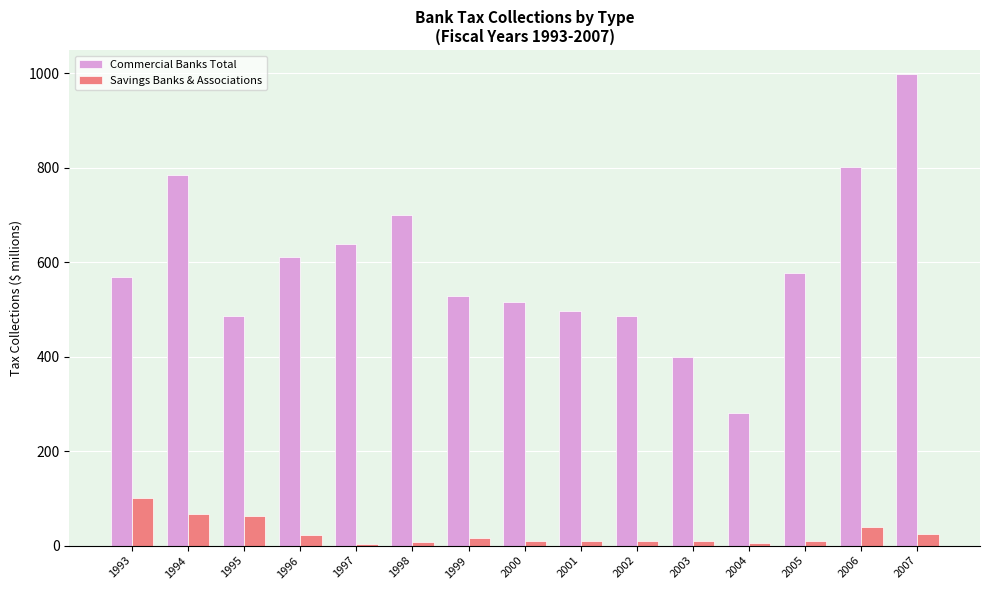

Are the bars grouped side by side (vs. stacked)?

Yes